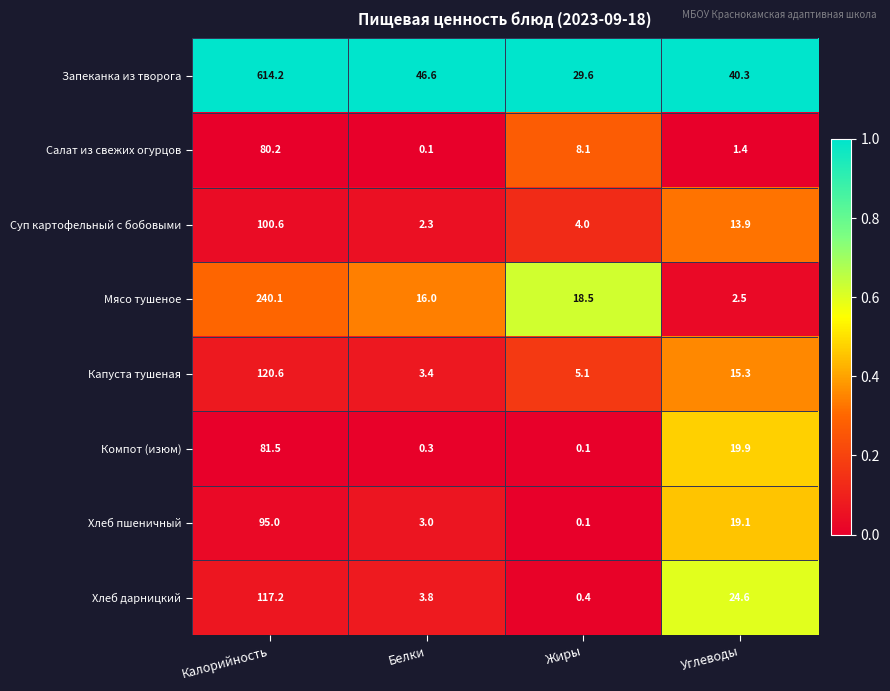

True or false: Мясо тушеное has a value of 29.5 at Жиры.

False